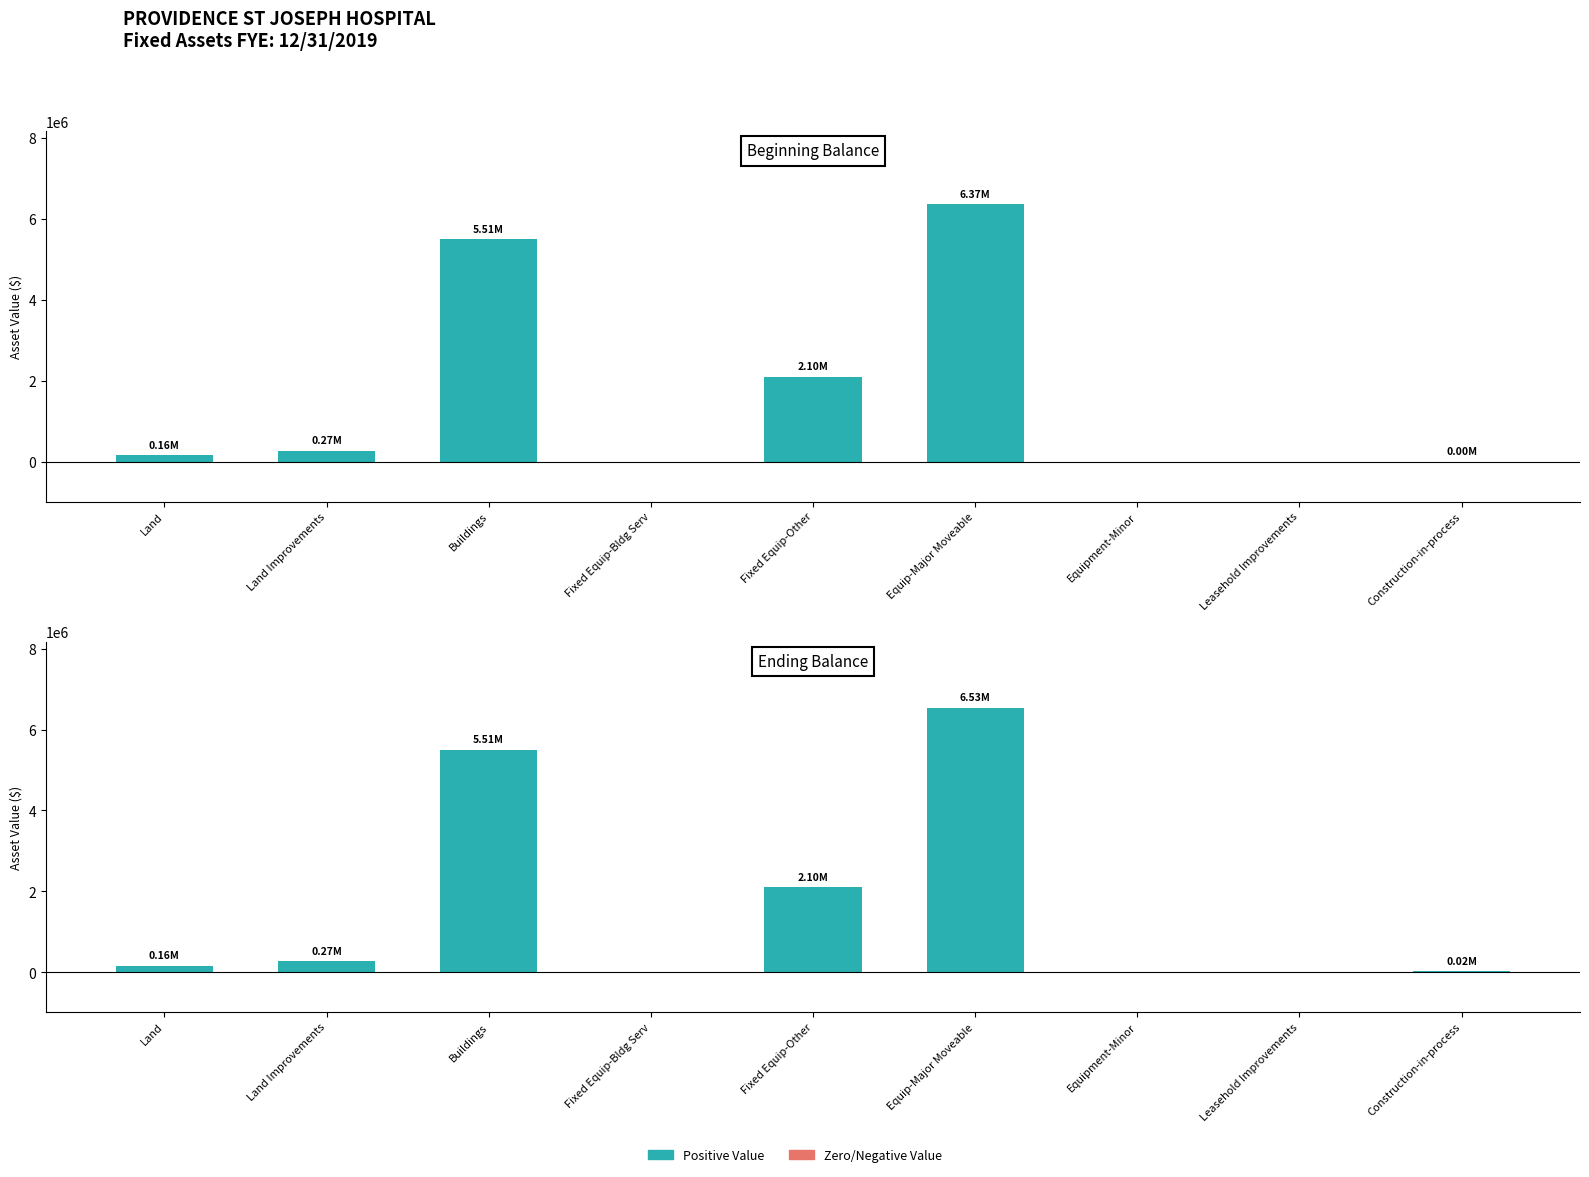

Count the number of categories in the chart.

9